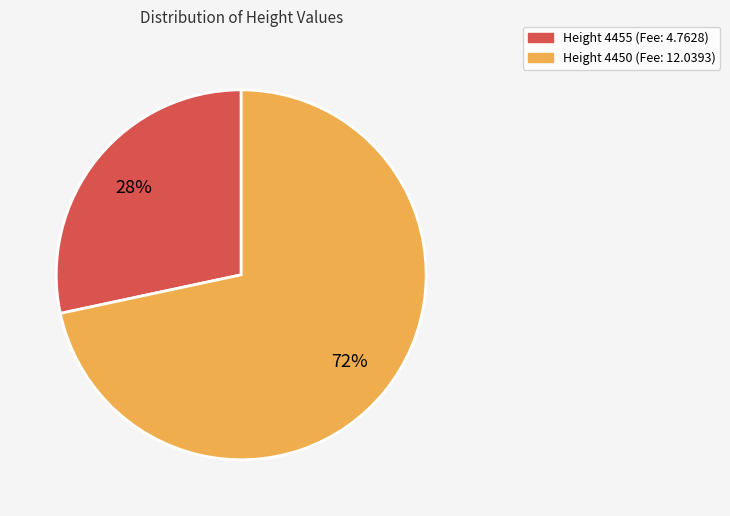

Which has a higher value, Height 4450 (Fee: 12.0393) or Height 4455 (Fee: 4.7628)?

Height 4450 (Fee: 12.0393)